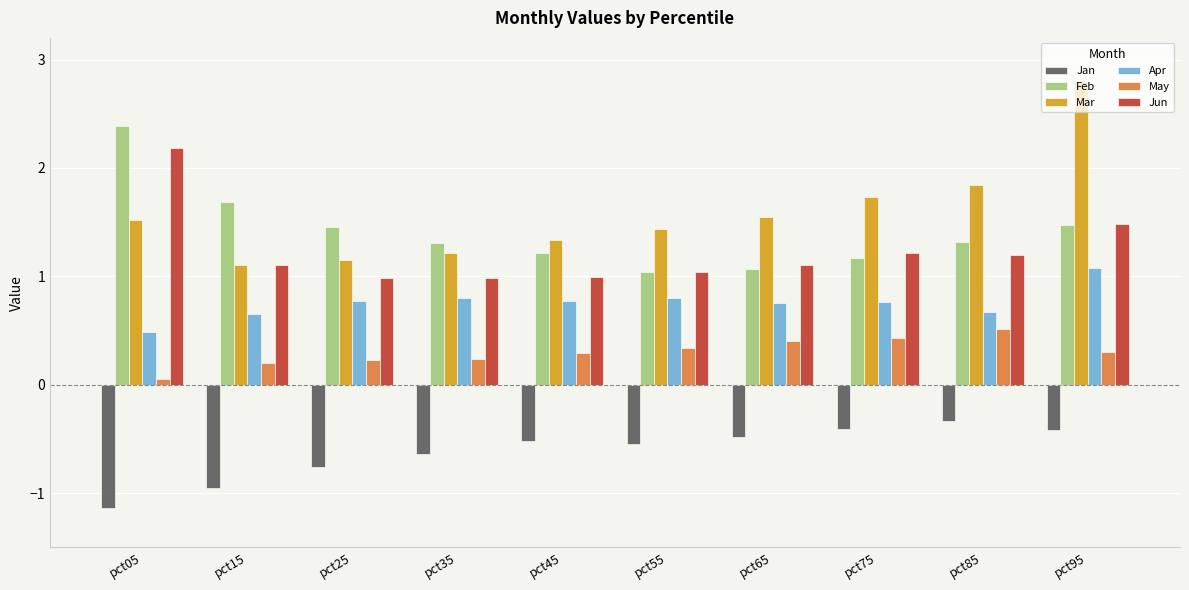

The Mar series shows 1.7 at pct75. True or false?

True